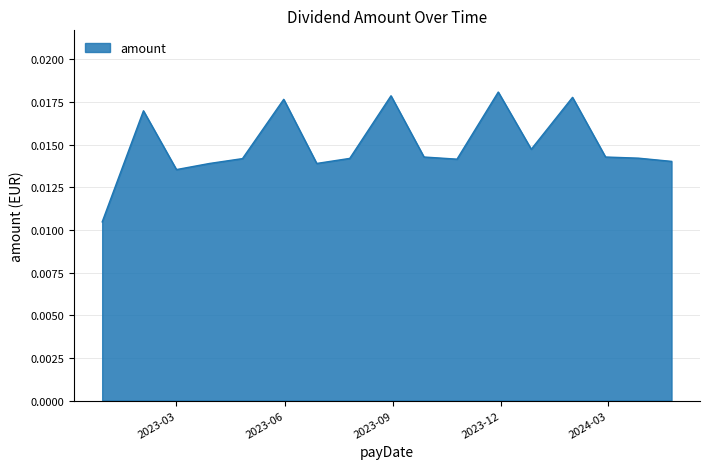

Is this an area chart (filled region under the line)?

Yes